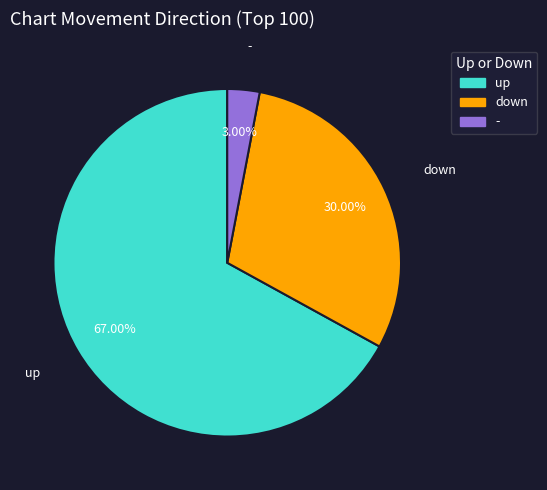

How many segments does this pie chart have?

3